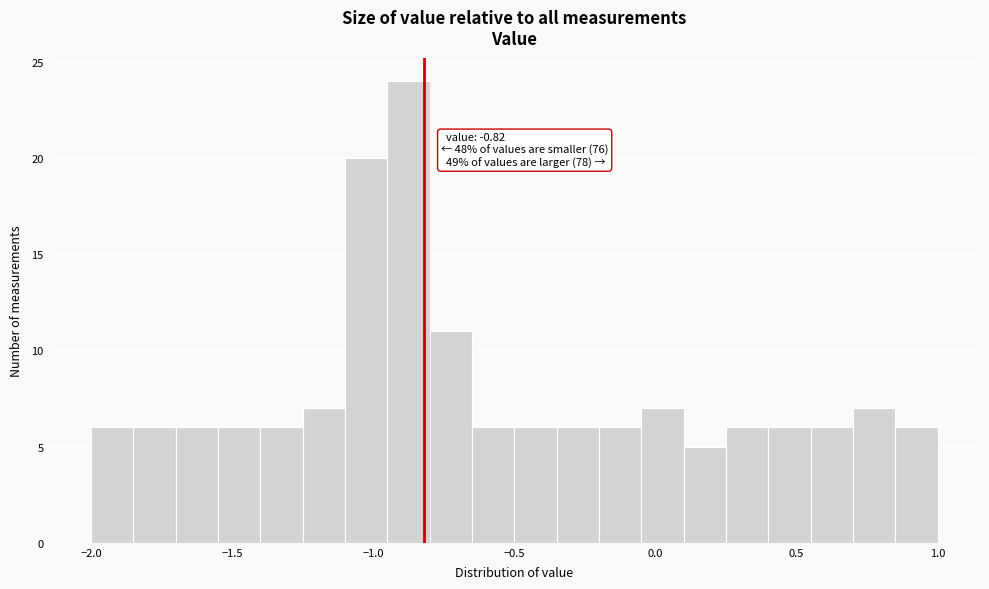

Read against the x-axis, roughly where is the centre of the tallest bar?

-0.85